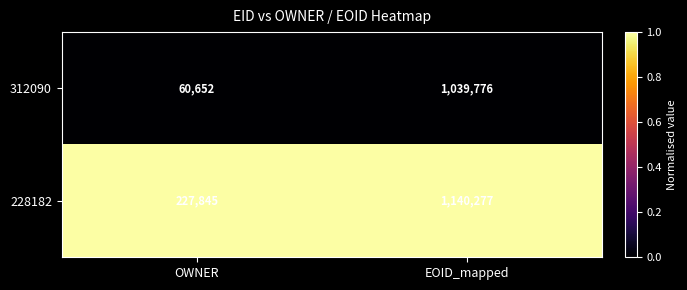

How many categories are shown in the chart?

2